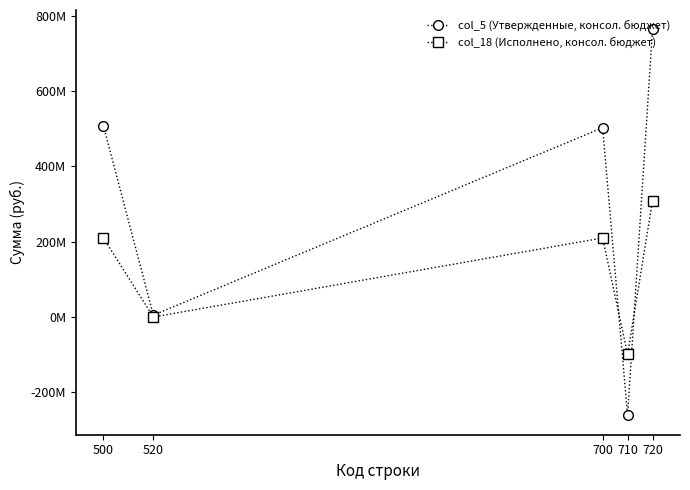

What is the average value of the col_5 (Утвержденные, консол. бюджет) series?

303837756.9